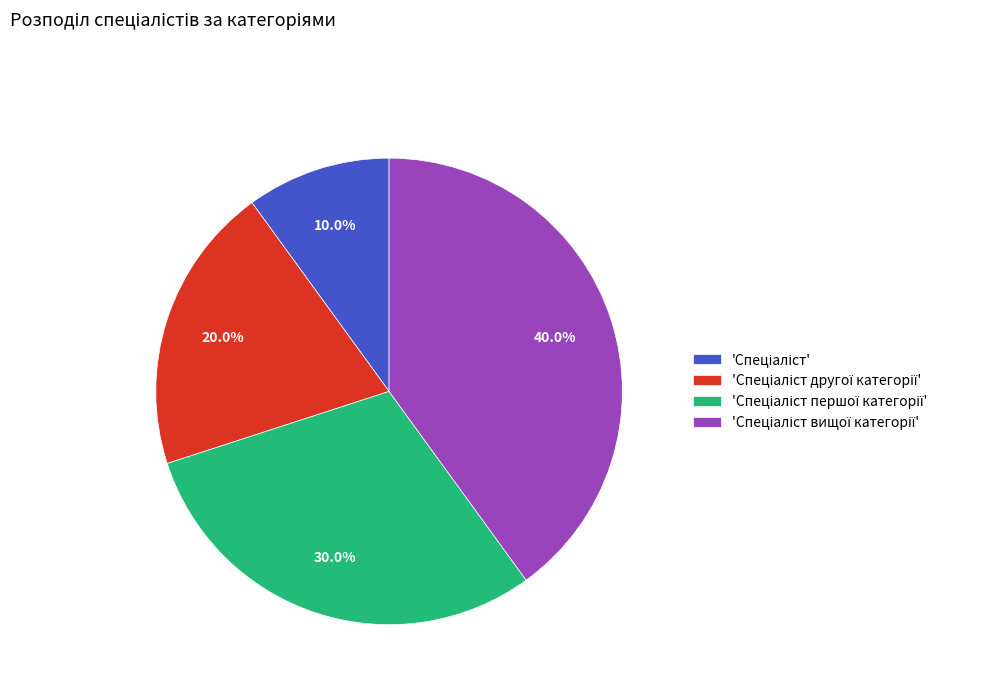

Is there any slice that represents more than half of the pie?

No